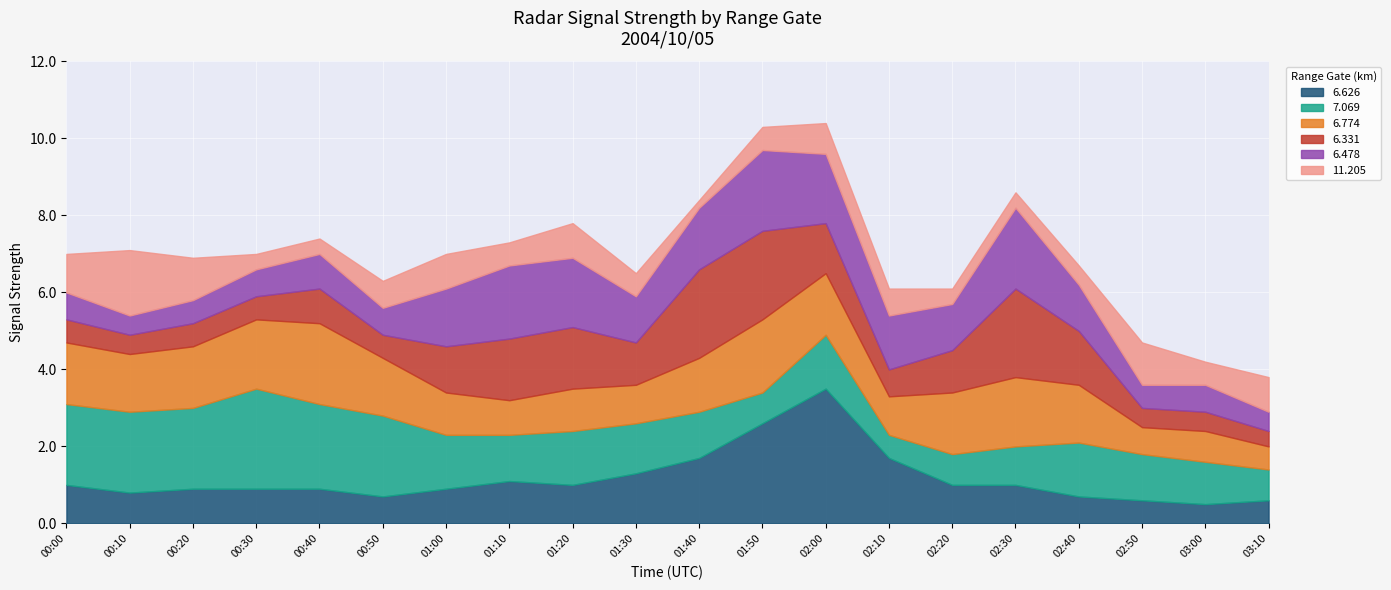

Where do 6.774 and 6.478 first cross each other?

00:50 and 01:00